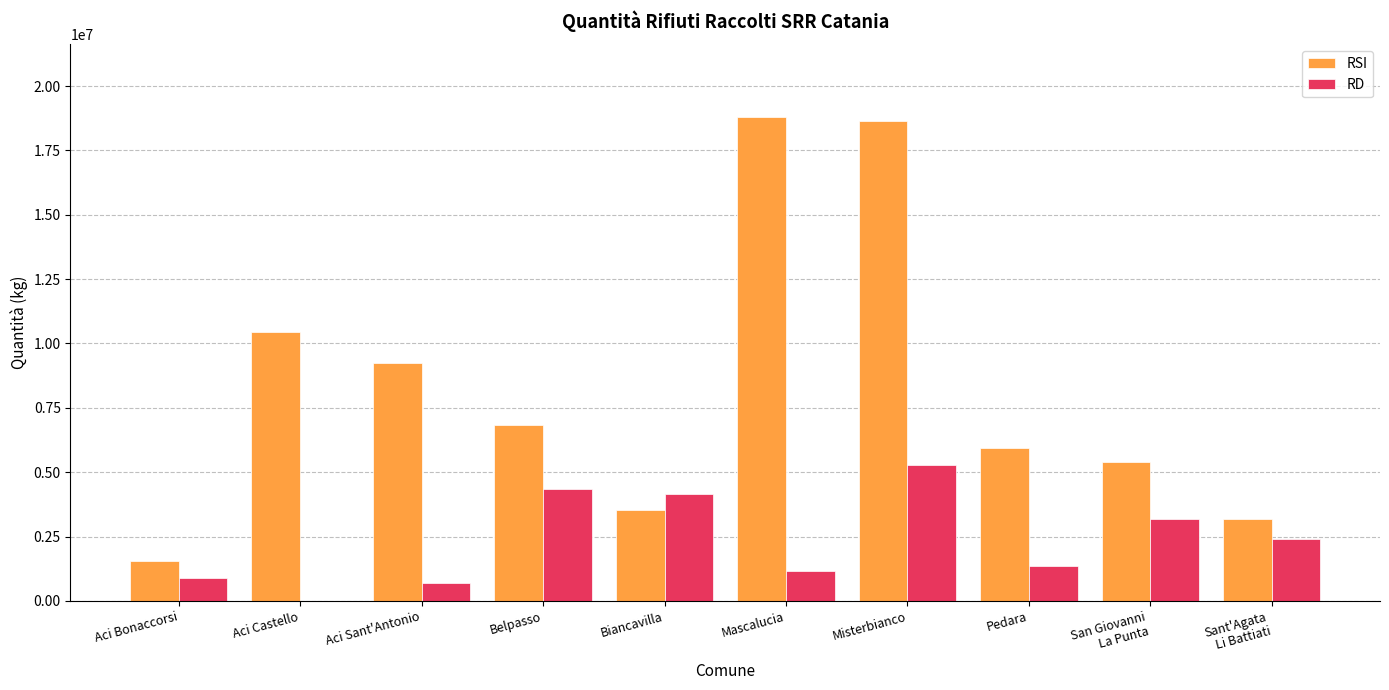

What is the average value of the RSI series?

8352504